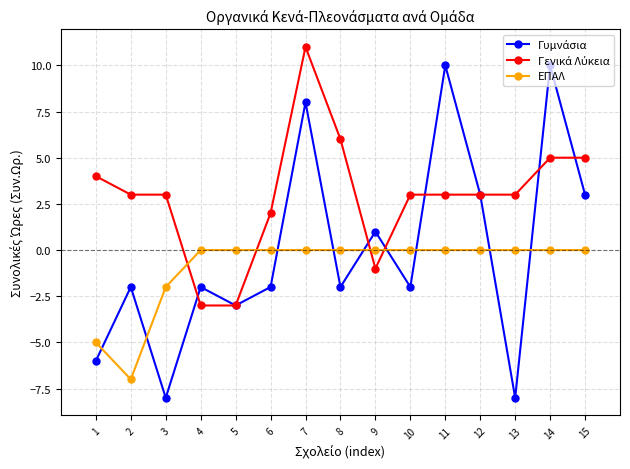

How many lines are shown in the chart?

3